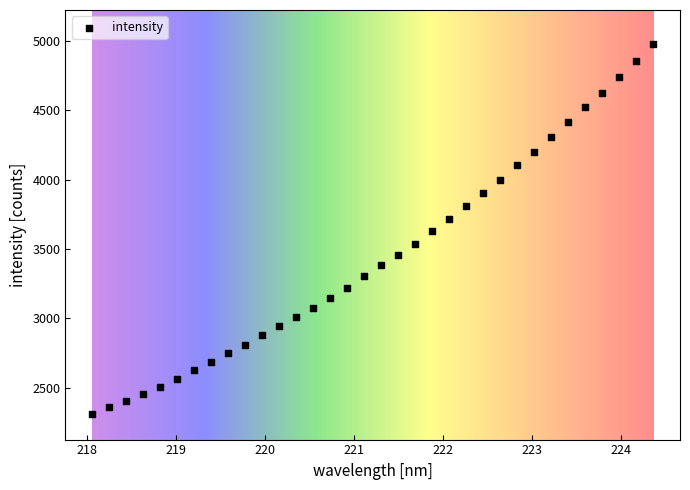

What is the range of X values (max minus min)?

6.3